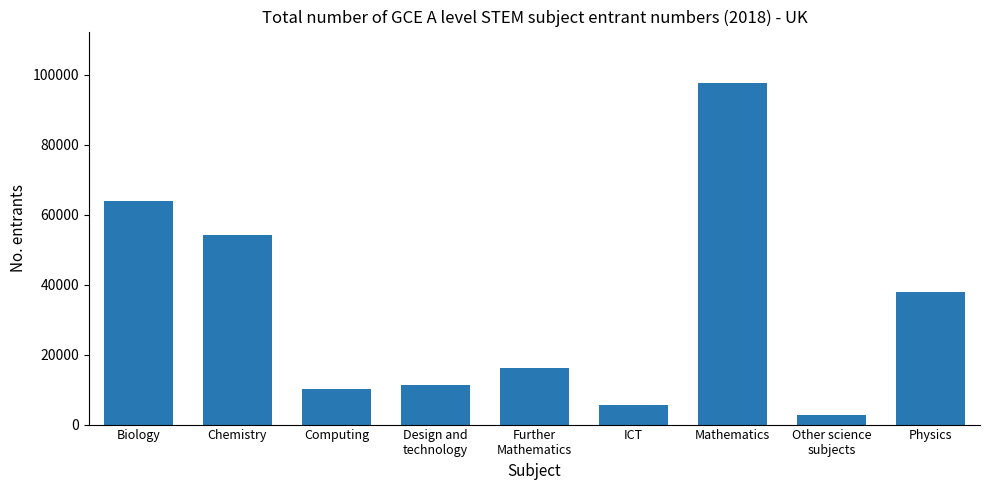

Approximately how many times larger is the value at Further
Mathematics compared to Design and
technology?

1.4